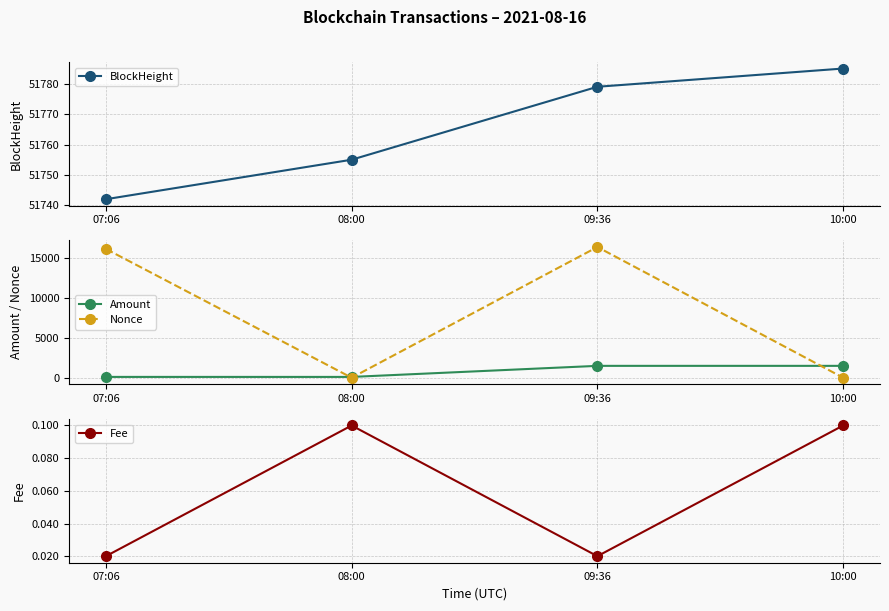

What is the spread (max minus min) of values at 09:36?

51779.0